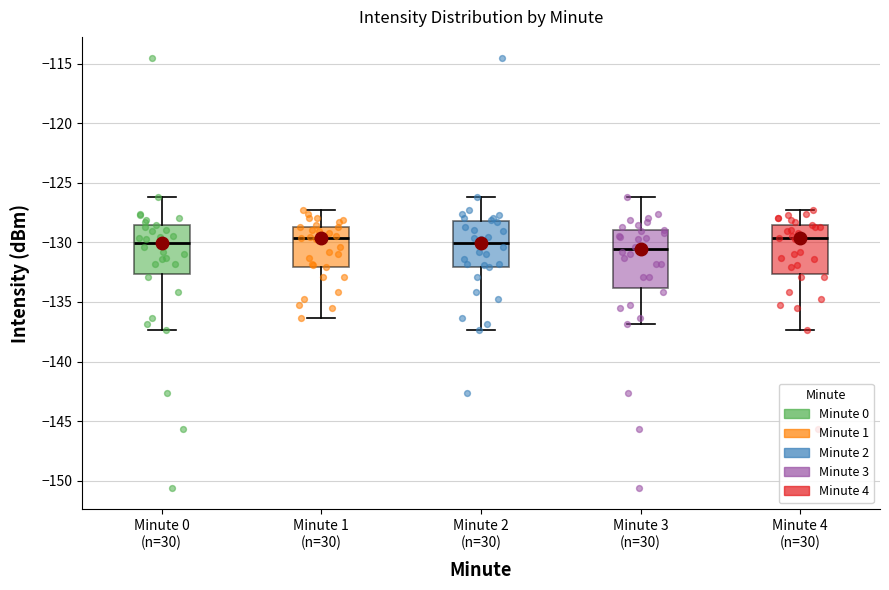

Which box's median line is the lowest?

Minute 3 (n=30)